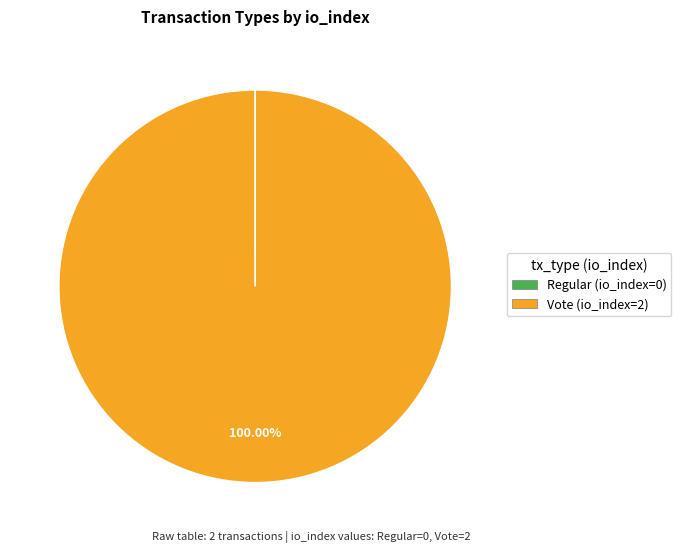

Which category accounts for the majority?

Vote